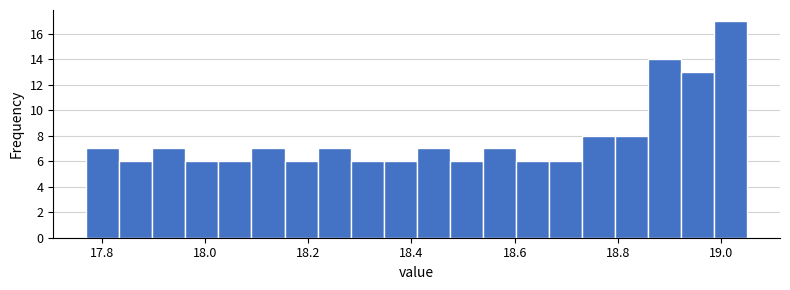

Around what value on the x-axis is the tallest bar? Give the approximate position of its centre, as read against the axis.

19.02